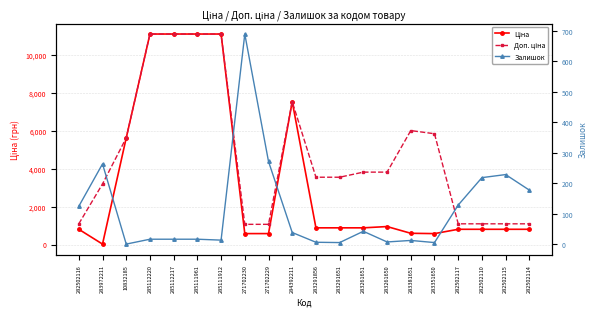

Is the value of Доп. ціна at 285111912 greater than the value of Ціна at 283261651?

Yes